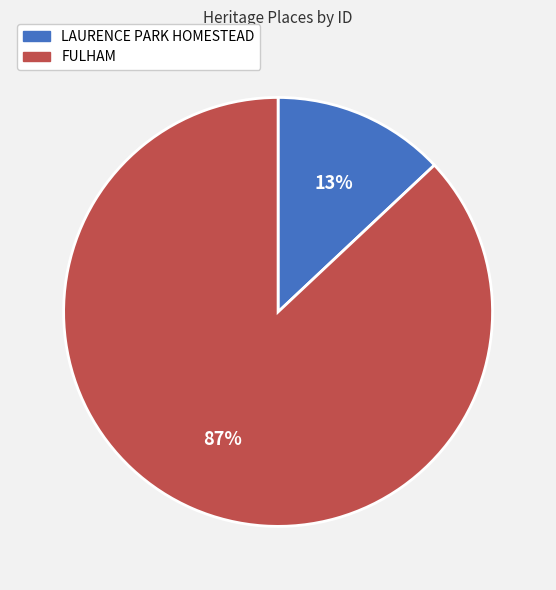

Which slice is the largest?

FULHAM